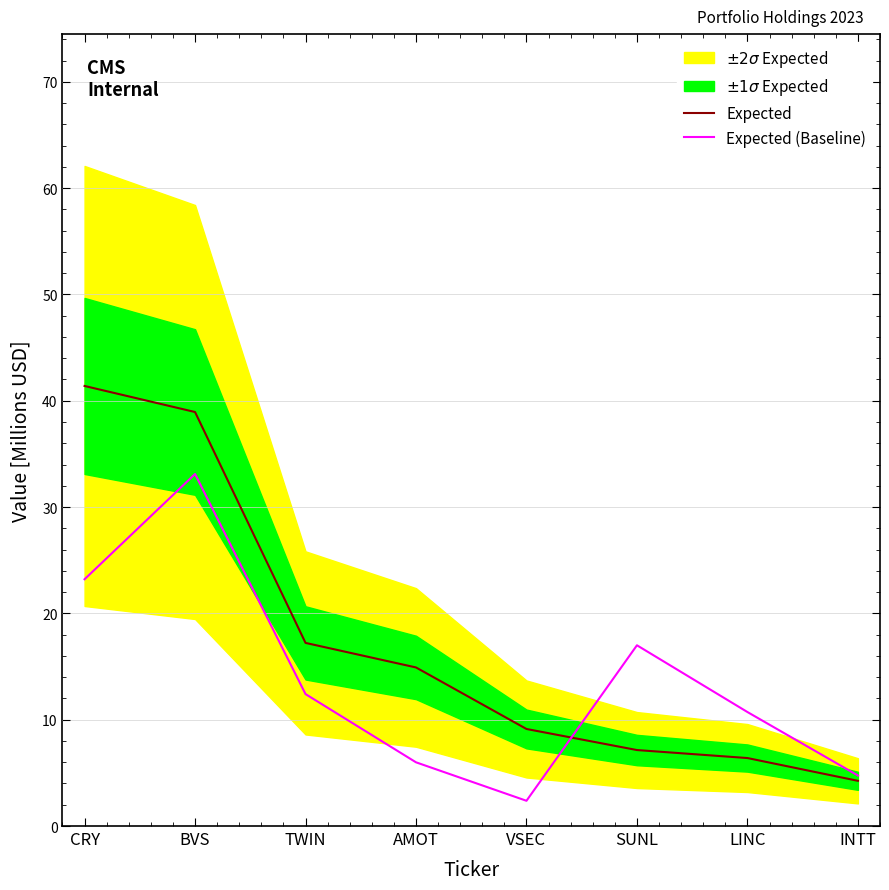

At which category is the sum across all series the highest?

BVS